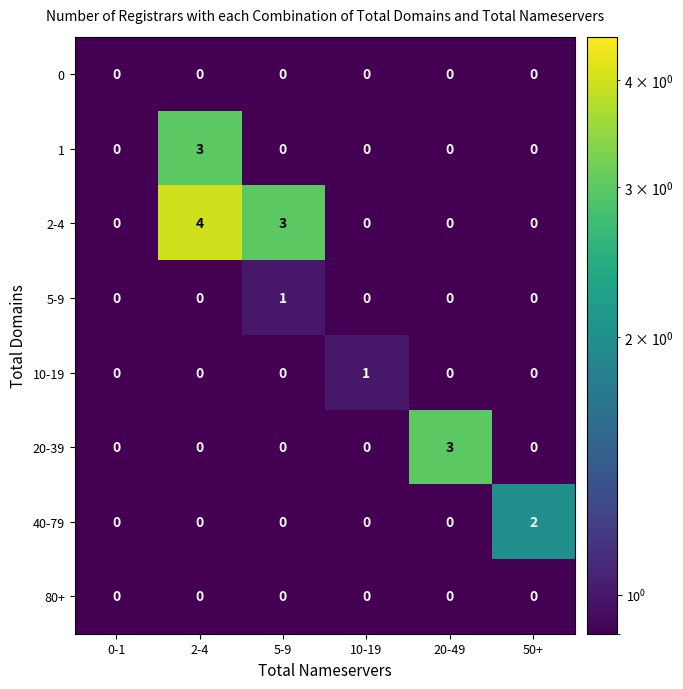

What is the maximum value shown in the chart?

4